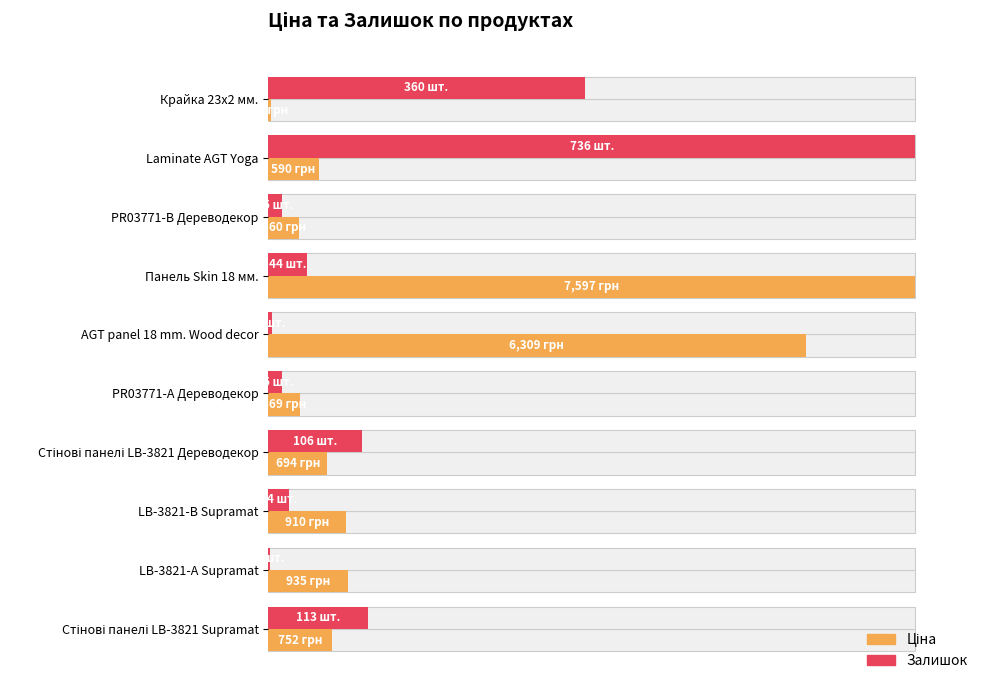

What is the spread (max minus min) of values at Панель Skin 18 мм.?

94.0